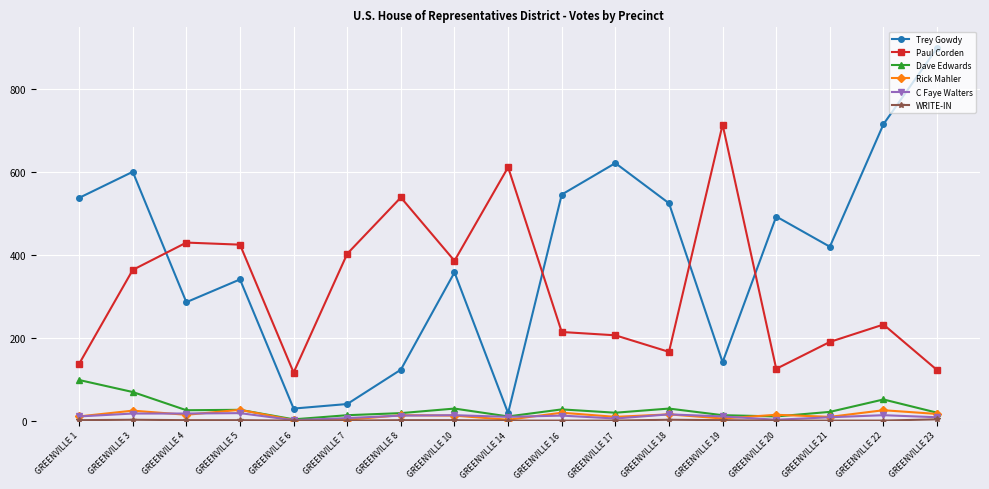

True or false: Rick Mahler and Paul Corden cross at least once.

False